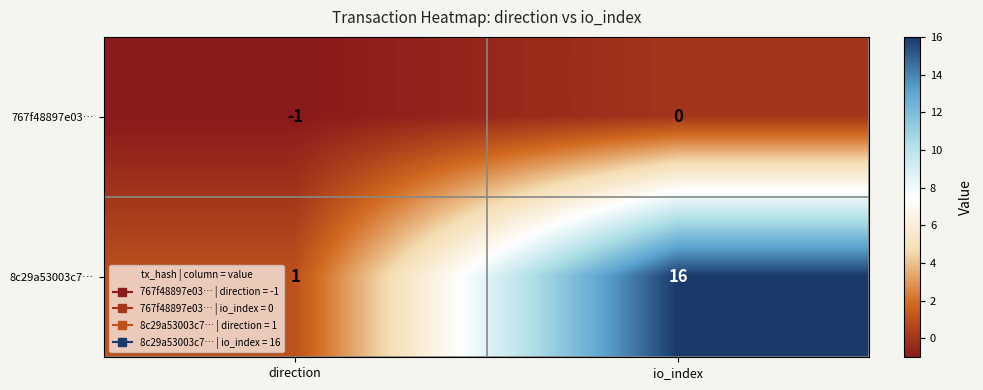

How many categories are shown in the chart?

2